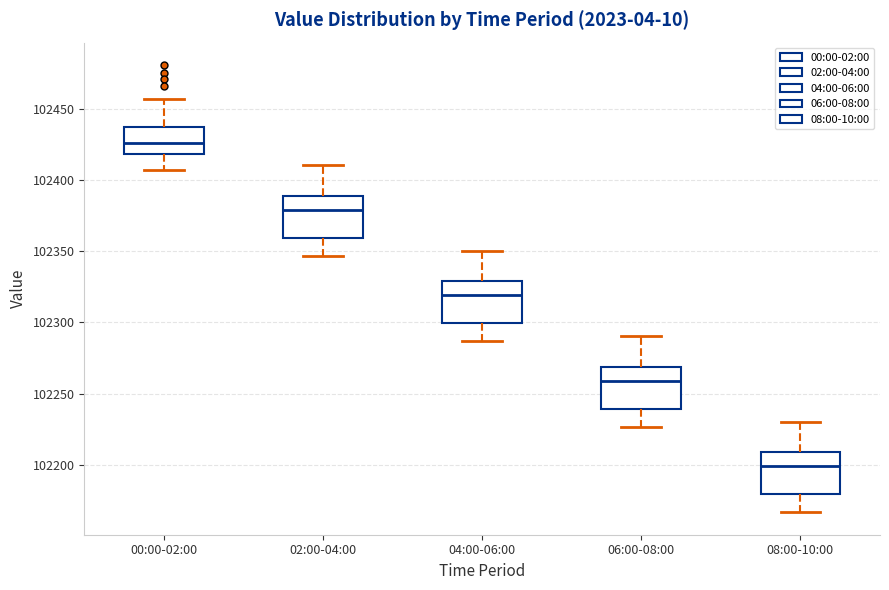

Reading left to right, transcribe this box plot: for each box, give where its median line is, the range the box spans, and where its two whiskers end, as read against the y-axis. The values are not printed on the chart, so give them approximately, as read against the axis.

00:00-02:00: median 102425, box 102420 to 102435, whiskers 102405 to 102455
02:00-04:00: median 102380, box 102360 to 102390, whiskers 102345 to 102410
04:00-06:00: median 102320, box 102300 to 102330, whiskers 102285 to 102350
06:00-08:00: median 102260, box 102240 to 102270, whiskers 102225 to 102290
08:00-10:00: median 102200, box 102180 to 102210, whiskers 102165 to 102230